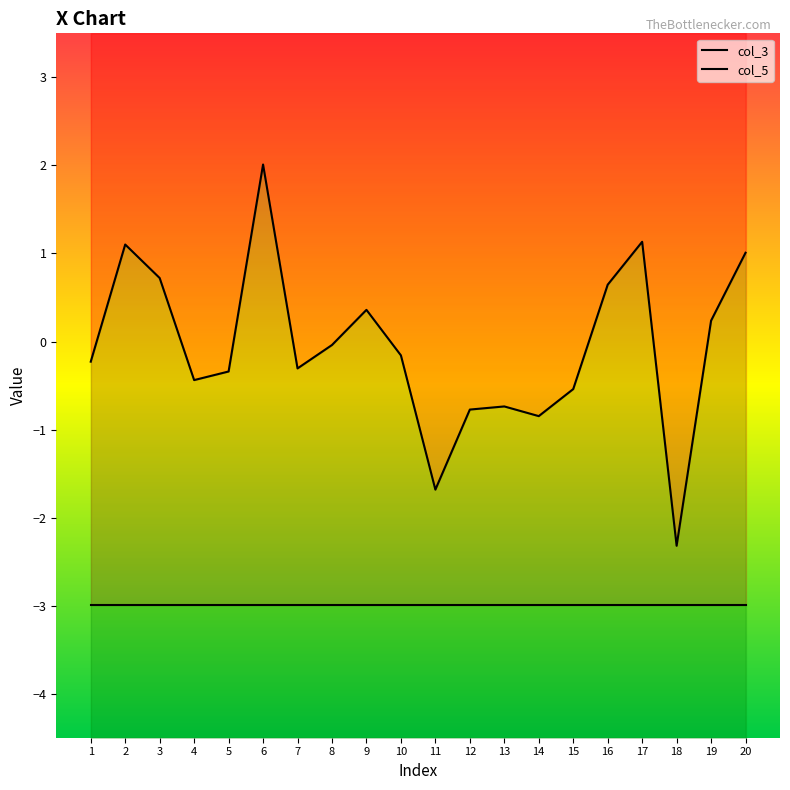

What is the sum of the values at 9 and 4?

-0.1